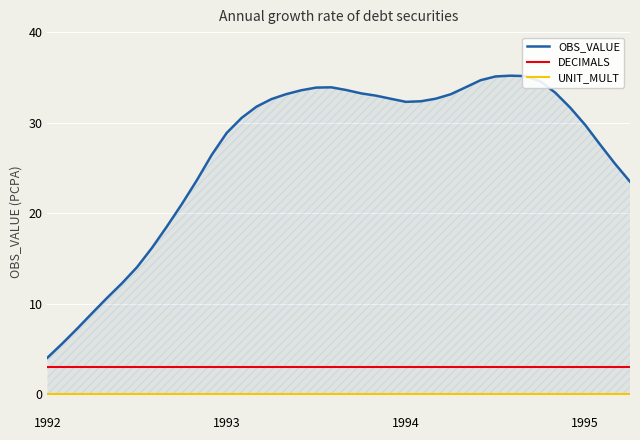

At 31, list the series in order from largest to smallest.

OBS_VALUE, DECIMALS, UNIT_MULT